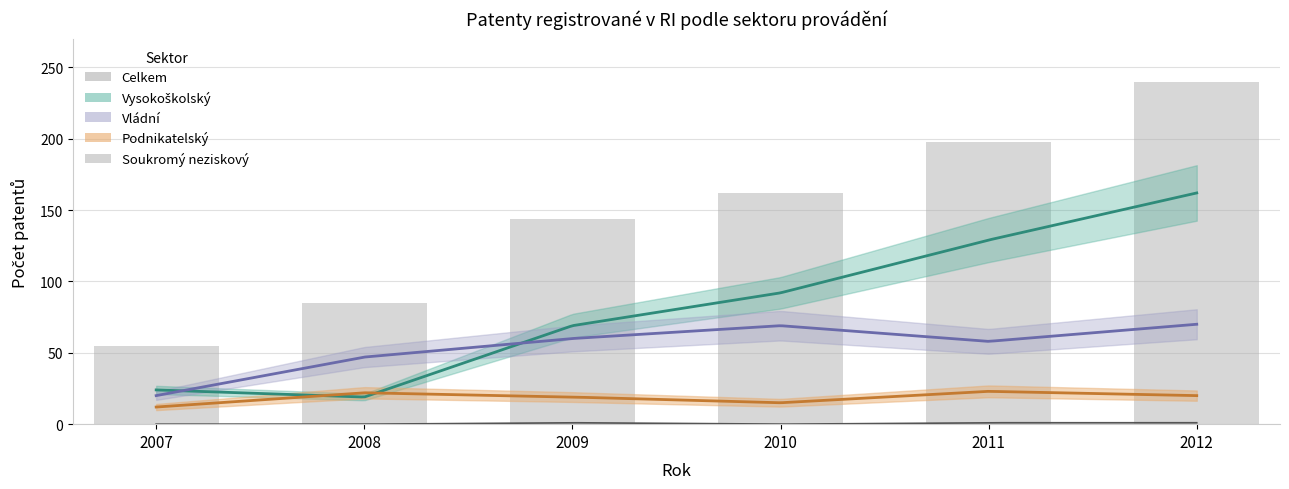

Reading right to left, what are all the values shown in this chart?

Celkem: 2012=240	2011=198	2010=162	2009=144	2008=85	2007=55
Podnikatelský: 2012=20	2011=23	2010=15	2009=19	2008=22	2007=12
Vládní: 2012=70	2011=58	2010=69	2009=60	2008=47	2007=20
Vysokoškolský: 2012=162	2011=129	2010=92	2009=69	2008=19	2007=24
Soukromý neziskový: 2012=1	2011=1	2010=0	2009=1	2008=0	2007=0